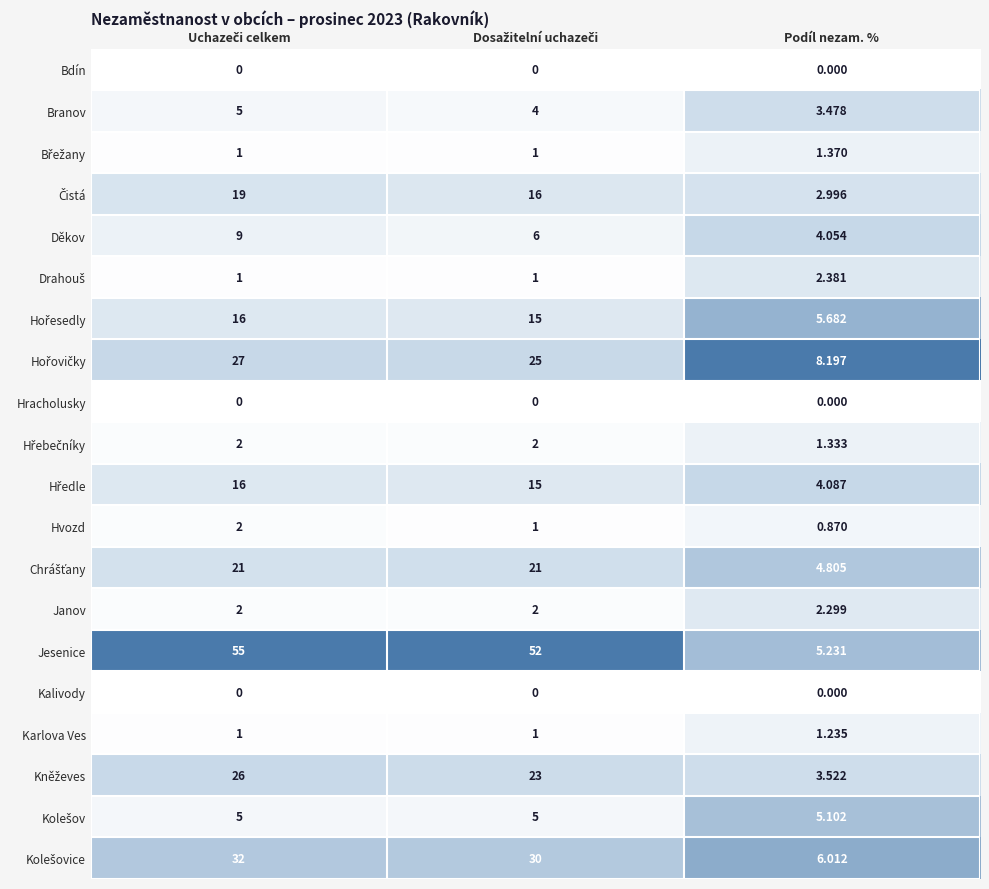

Which series has the largest total across all categories?

Jesenice